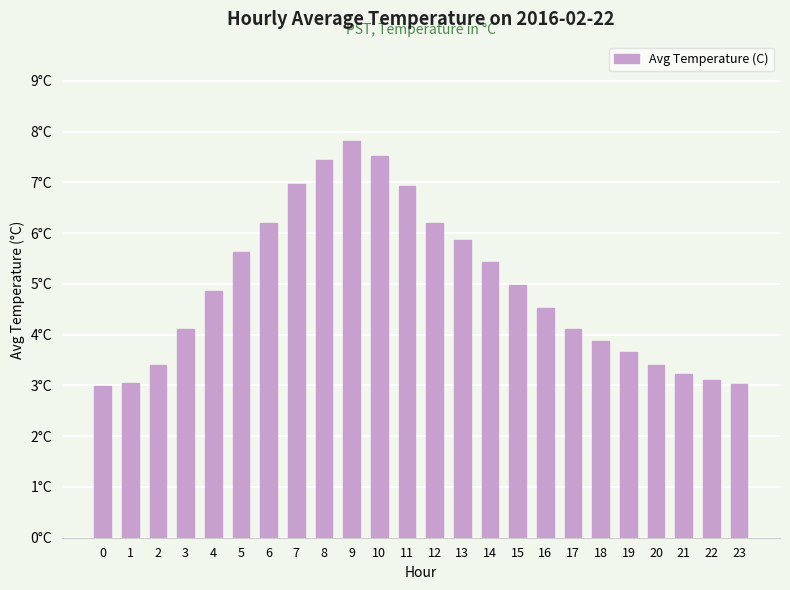

Does the chart contain any negative values?

No